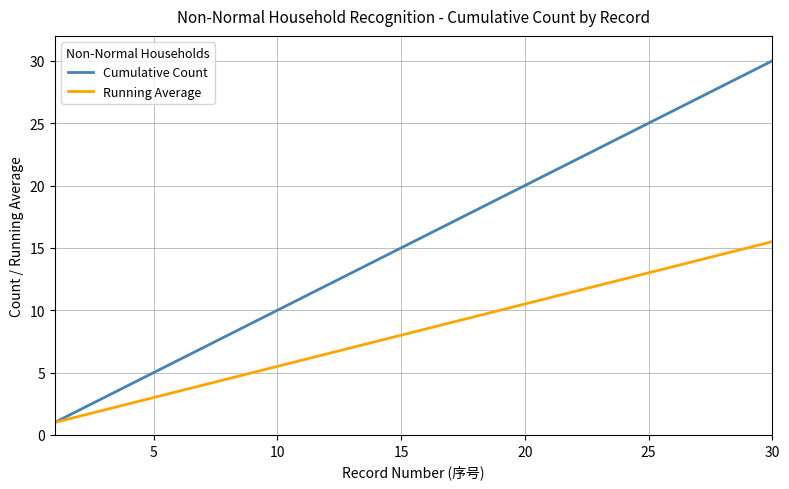

Reading left to right, list all the values displayed in this chart.

Cumulative Count: 1.0	2.0	3.0	4.0	5.0	6.0	7.0	8.0	9.0	10.0	11.0	12.0	13.0	14.0	15.0	16.0	17.0	18.0	19.0	20.0	21.0	22.0	23.0	24.0	25.0	26.0	27.0	28.0	29.0	30.0
Running Average: 1.0	1.5	2.0	2.5	3.0	3.5	4.0	4.5	5.0	5.5	6.0	6.5	7.0	7.5	8.0	8.5	9.0	9.5	10.0	10.5	11.0	11.5	12.0	12.5	13.0	13.5	14.0	14.5	15.0	15.5